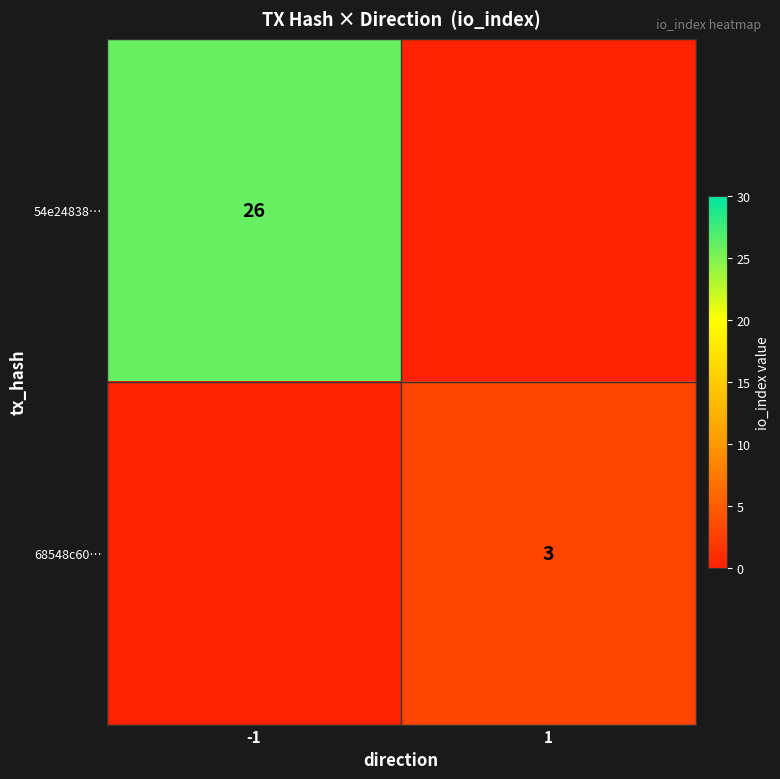

Is it true that 54e24838… equals 26 at -1?

True